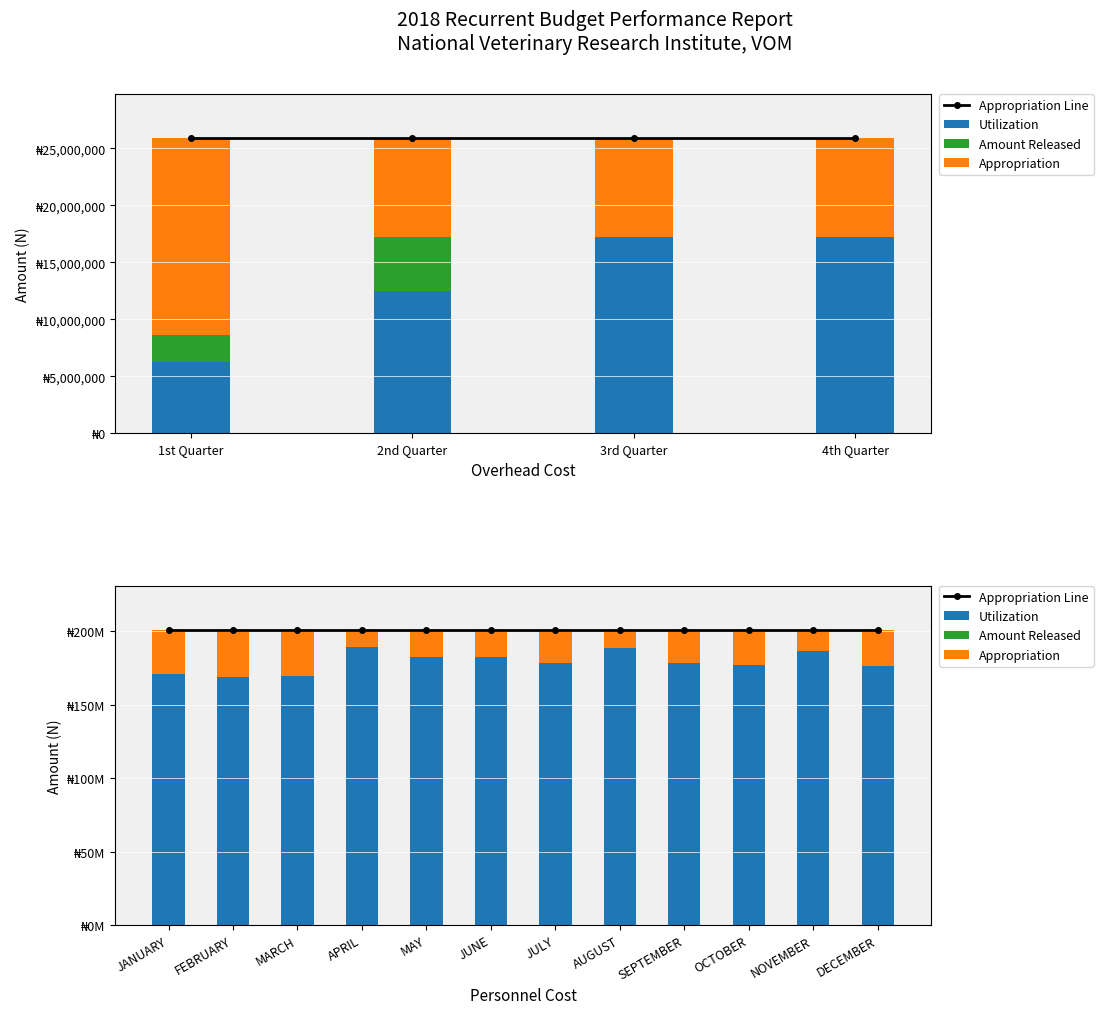

What value does the Utilization series have at SEPTEMBER?

178303730.8